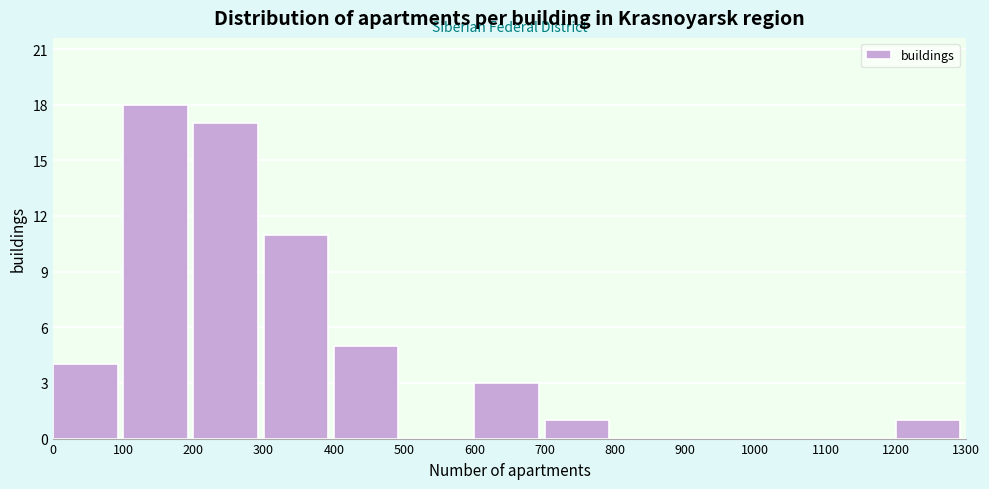

What is the height of the bar covering 400 to 500 on the x-axis? The values are not printed on the chart, so give them approximately, as read against the axis.

5